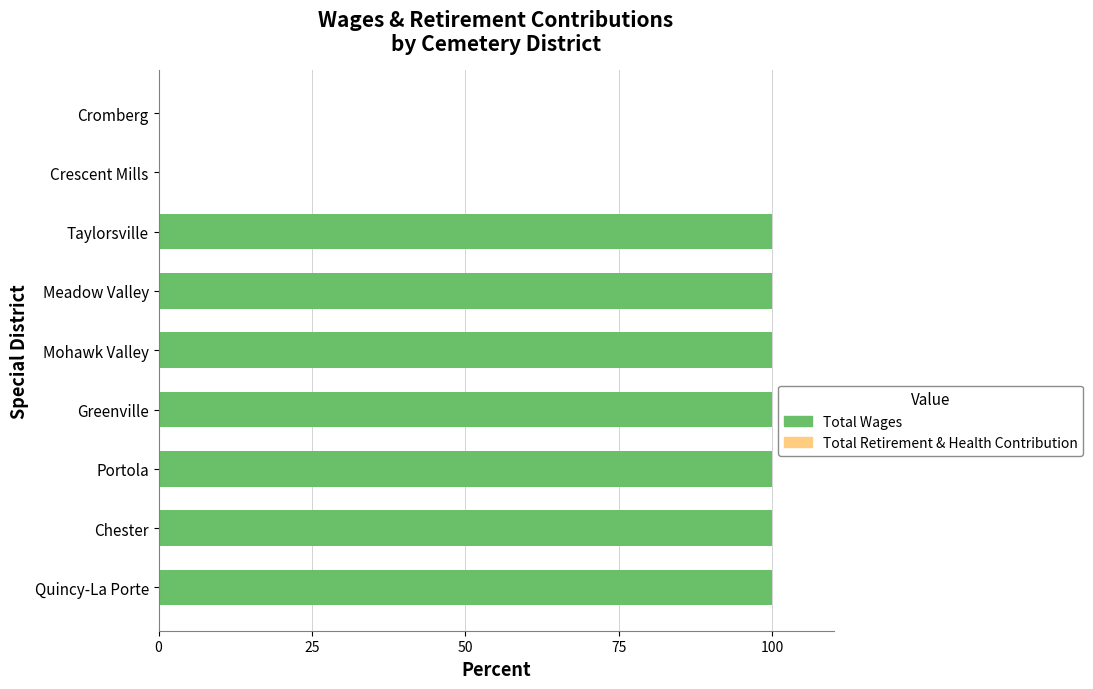

The value at Meadow Valley is 100. True or false?

True